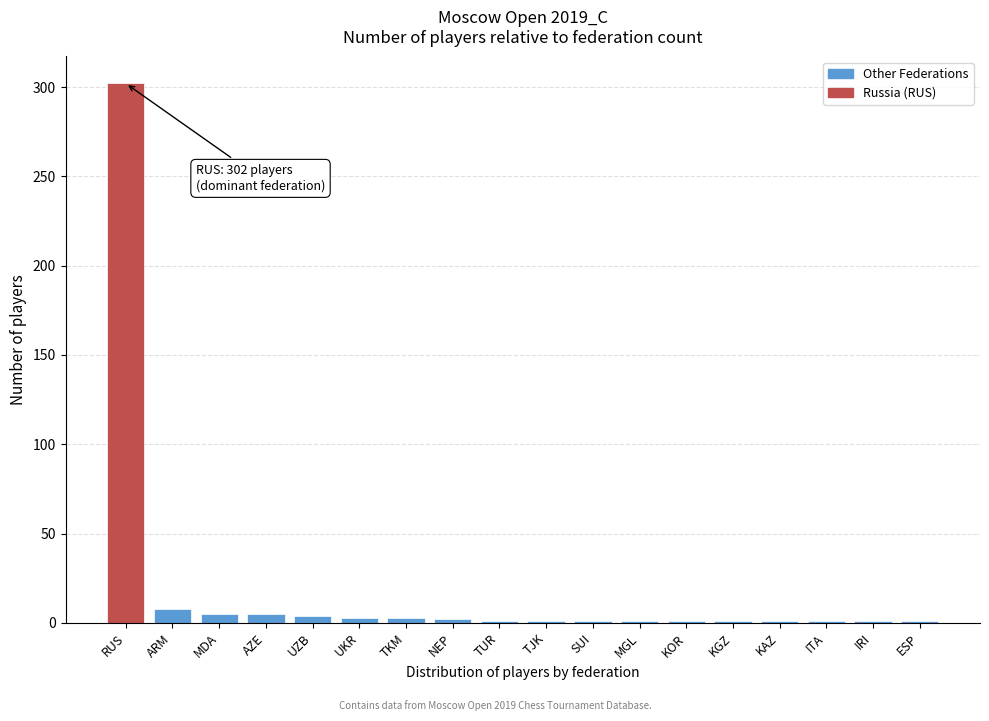

What is the label of the 10th bar from the right?

TUR